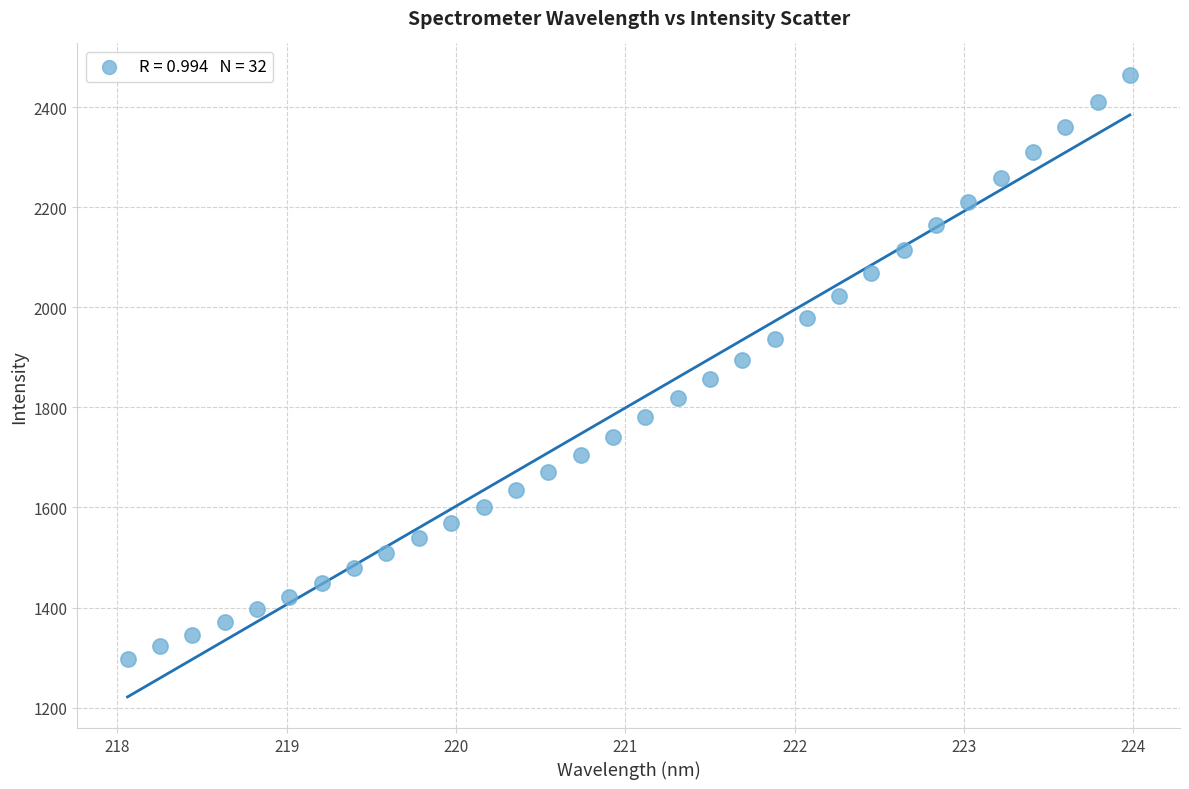

What is the range of Y values (max minus min)?

1167.1